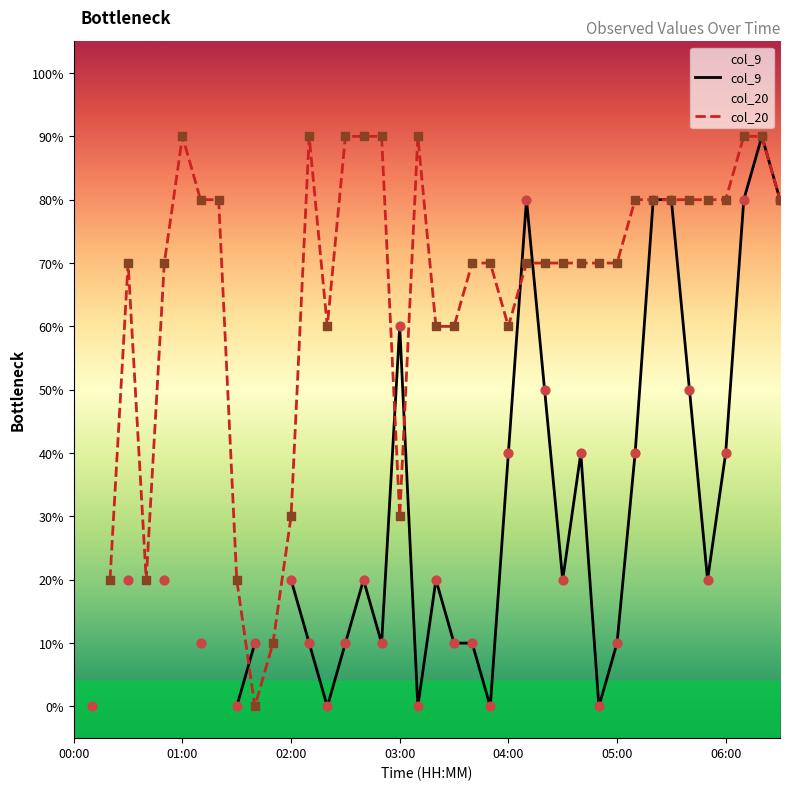

Is the value of col_9 at 37 greater than the value of col_20 at 32?

No